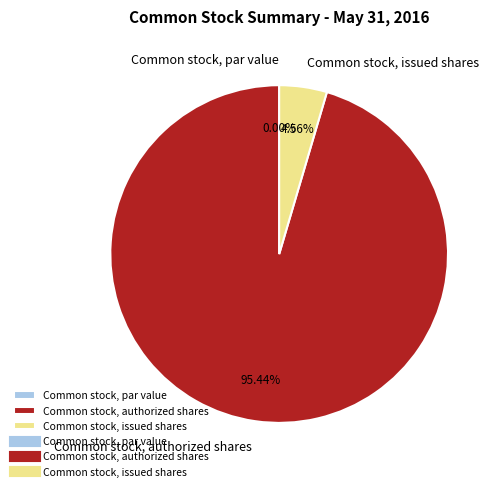

Combined, what portion of the pie is Common stock, issued shares and Common stock, par value?

4.6%